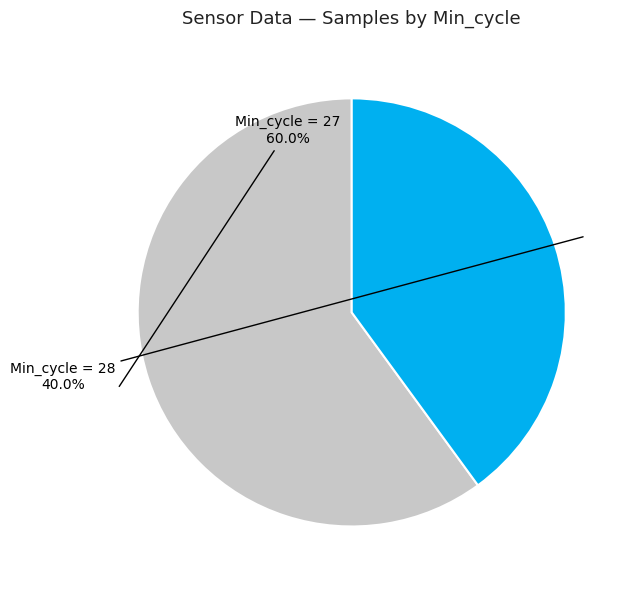

Is there a majority slice in this chart?

Yes